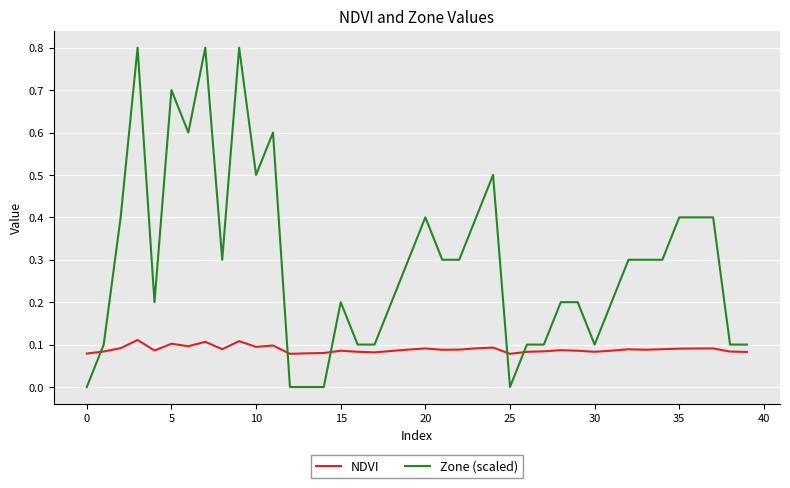

Rank the series by their average value, from lowest to highest.

NDVI, Zone (scaled)